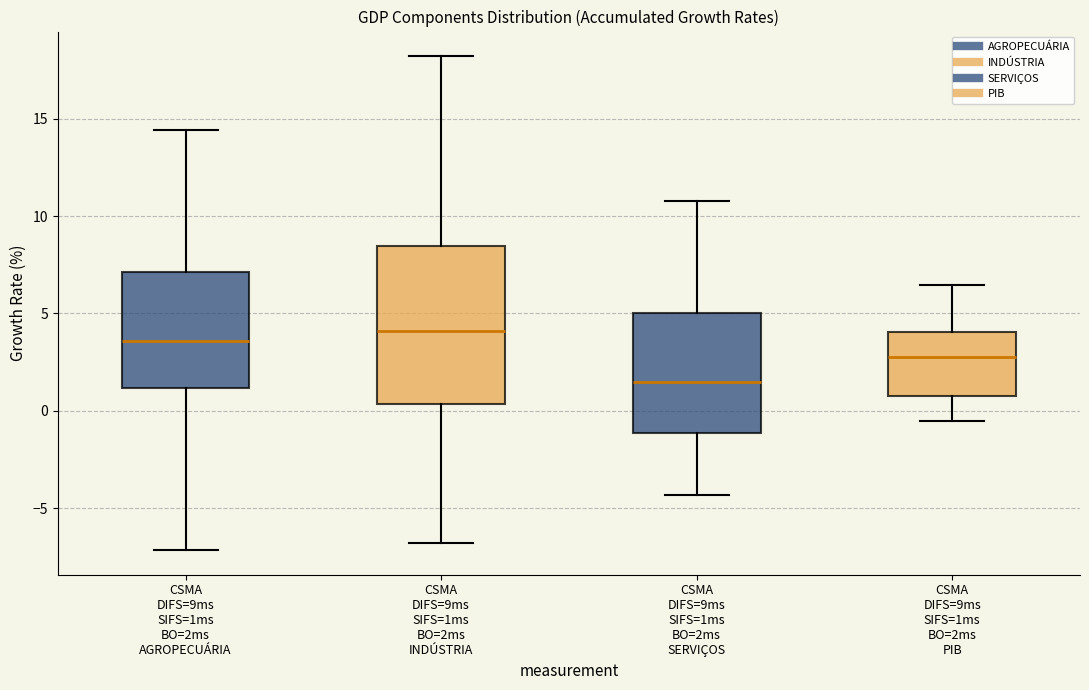

Reading left to right, read every box against the y-axis: the position of its median line, the range the box covers, and the ends of its whiskers. The values are not printed on the chart, so give them approximately, as read against the axis.

CSMA DIFS=9ms SIFS=1ms BO=2ms AGROPECUÁRIA: median 3.5, box 1.0 to 7.0, whiskers -7.0 to 14.5
CSMA DIFS=9ms SIFS=1ms BO=2ms INDÚSTRIA: median 4.0, box 0.5 to 8.5, whiskers -7.0 to 18.0
CSMA DIFS=9ms SIFS=1ms BO=2ms SERVIÇOS: median 1.5, box -1.0 to 5.0, whiskers -4.5 to 11.0
CSMA DIFS=9ms SIFS=1ms BO=2ms PIB: median 2.5, box 1.0 to 4.0, whiskers -0.5 to 6.5